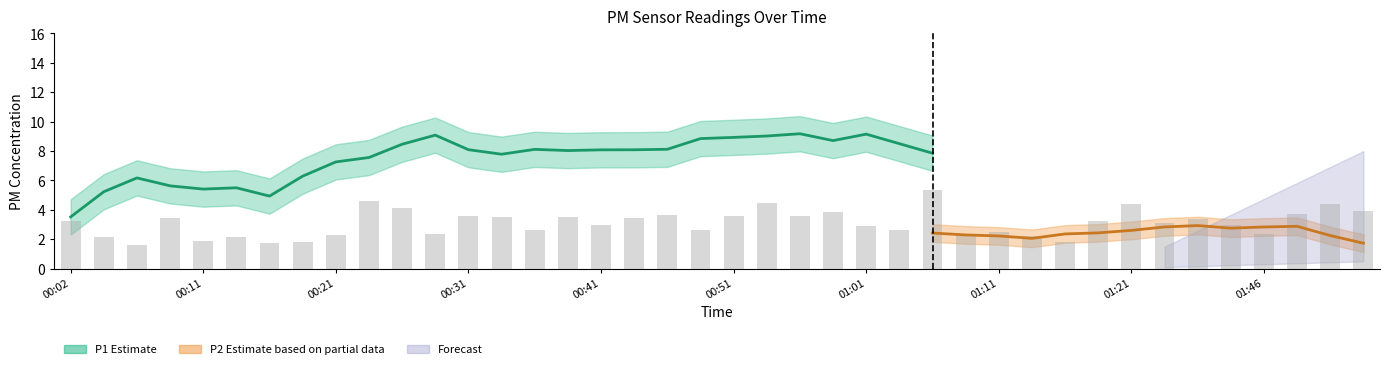

Does the chart contain any negative values?

No